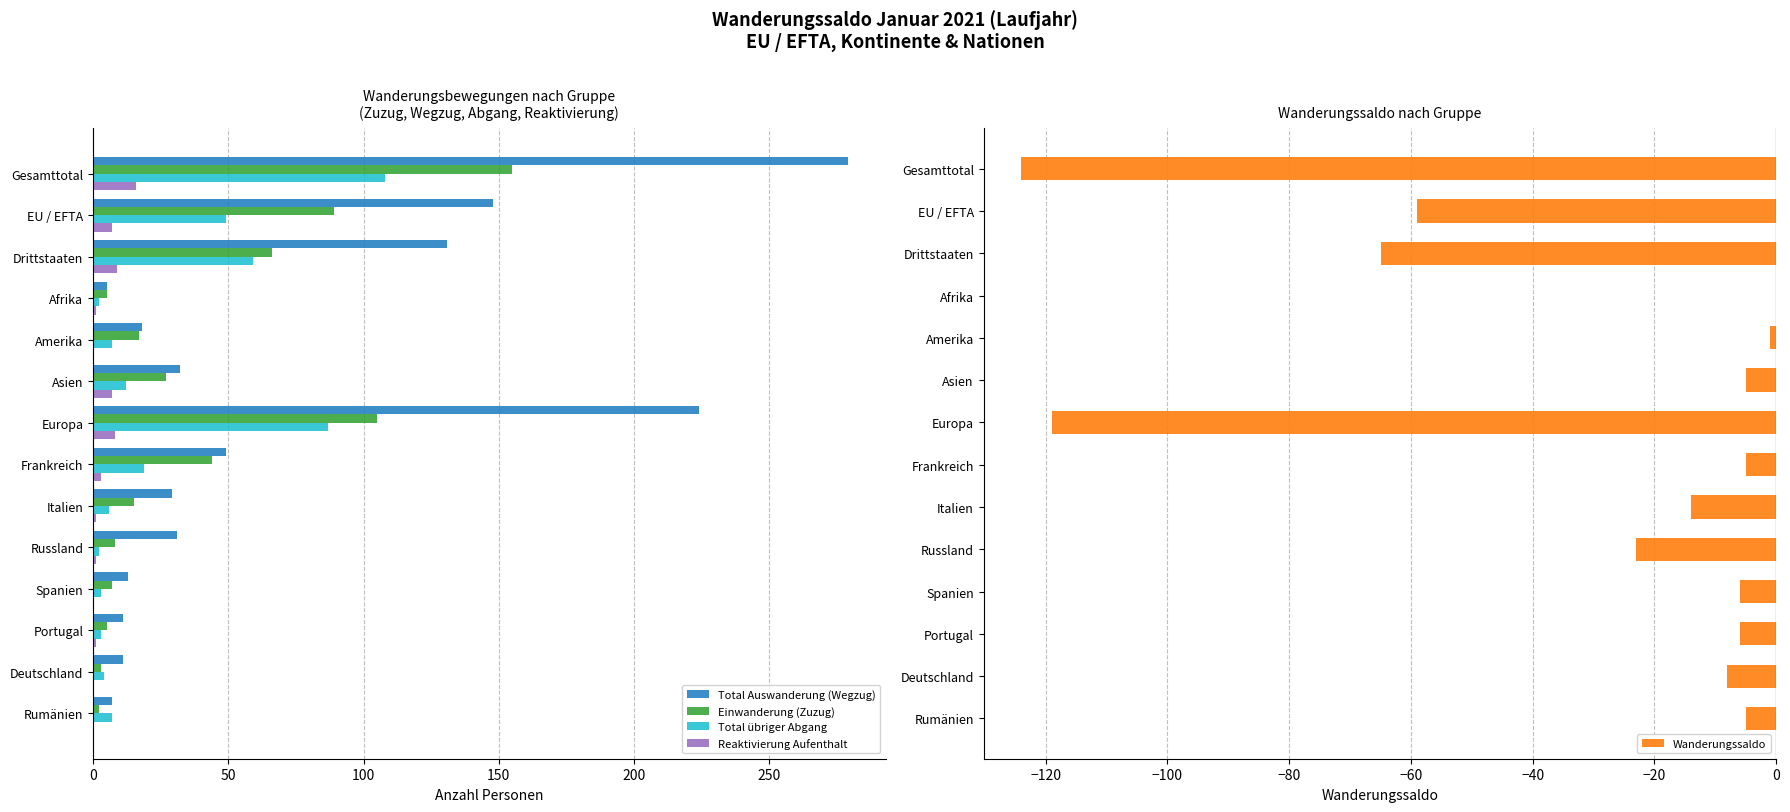

What position from the left is 100?

3